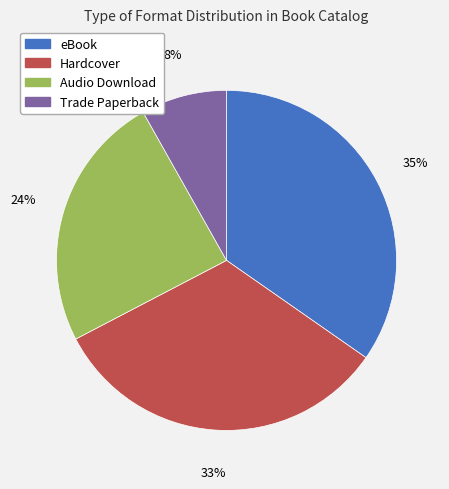

What is the smallest slice in the pie chart?

Trade Paperback